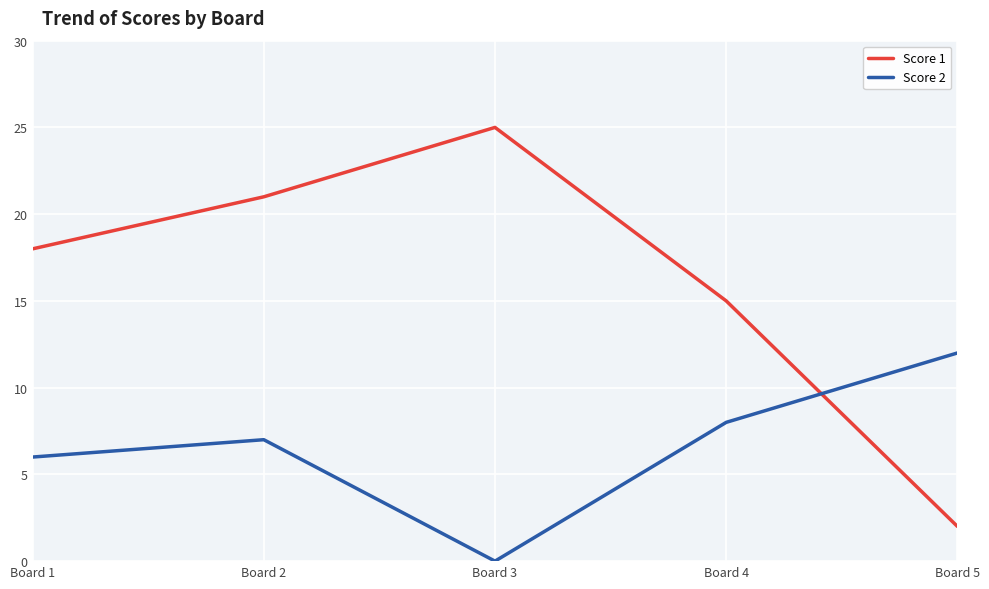

Reading left to right, what are all the values shown in this chart?

Score 1: 18	21	25	15	2
Score 2: 6	7	0	8	12